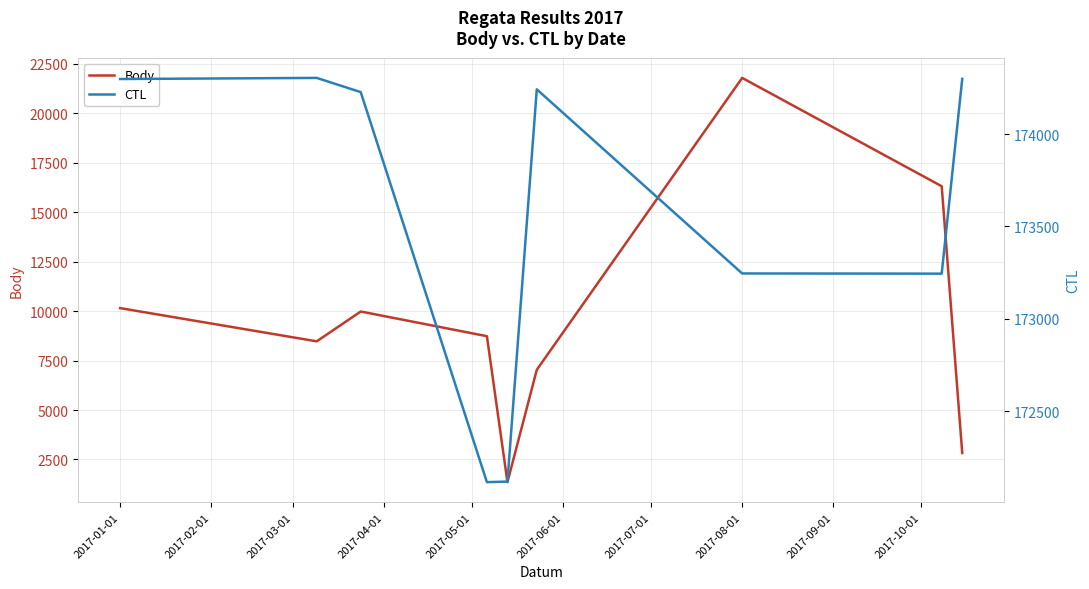

What is the value of the CTL point at the 9th from the left?

174299